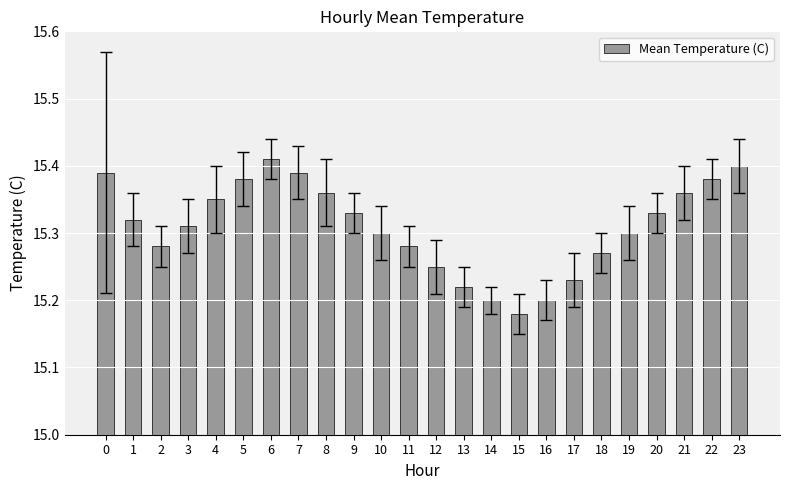

Which has a higher value, 18 or 11?

11